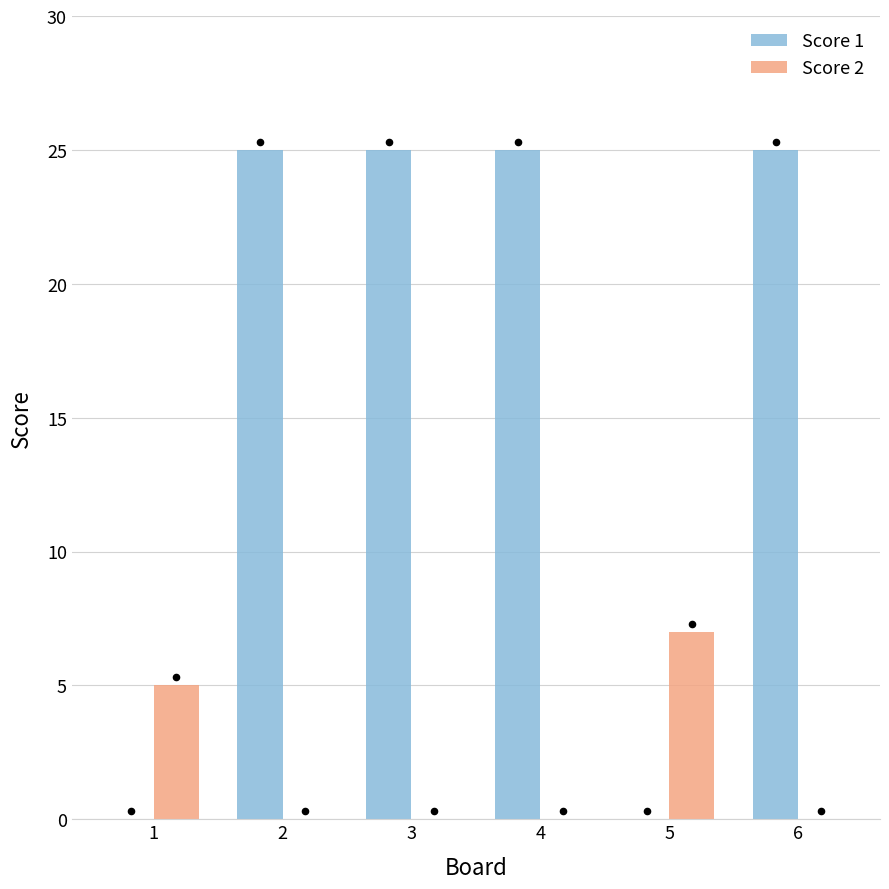

Which series contains the lowest Y value?

Score 1